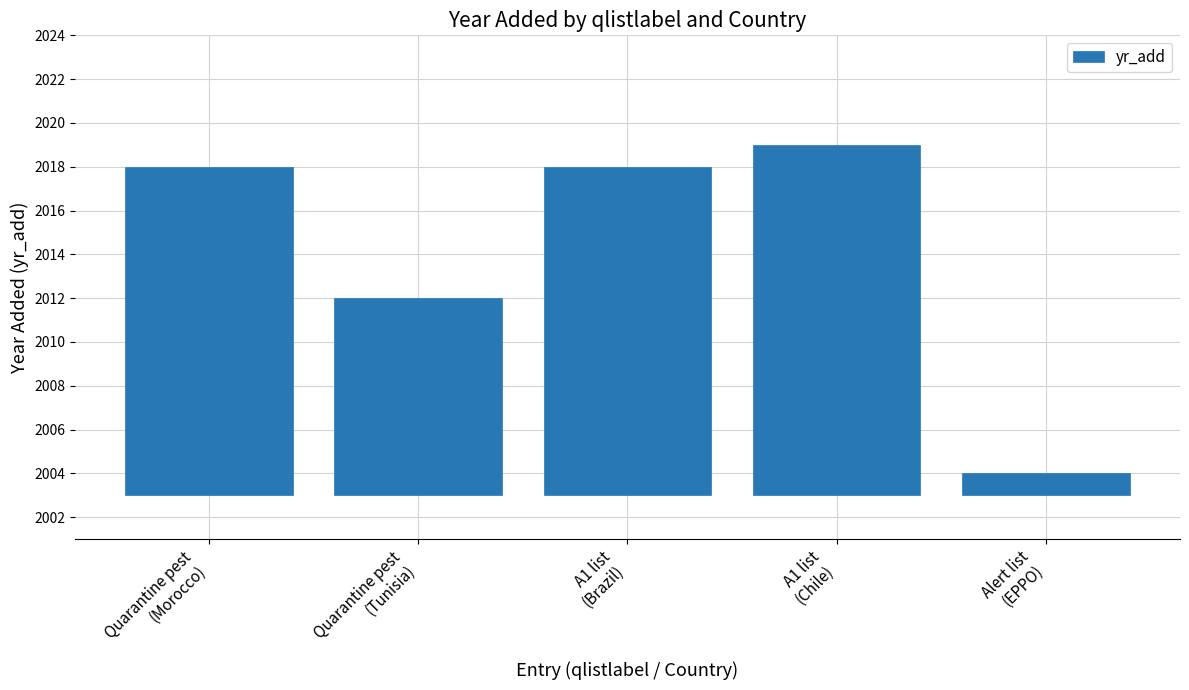

Reading left to right, list all the values displayed in this chart.

15	9	15	16	1